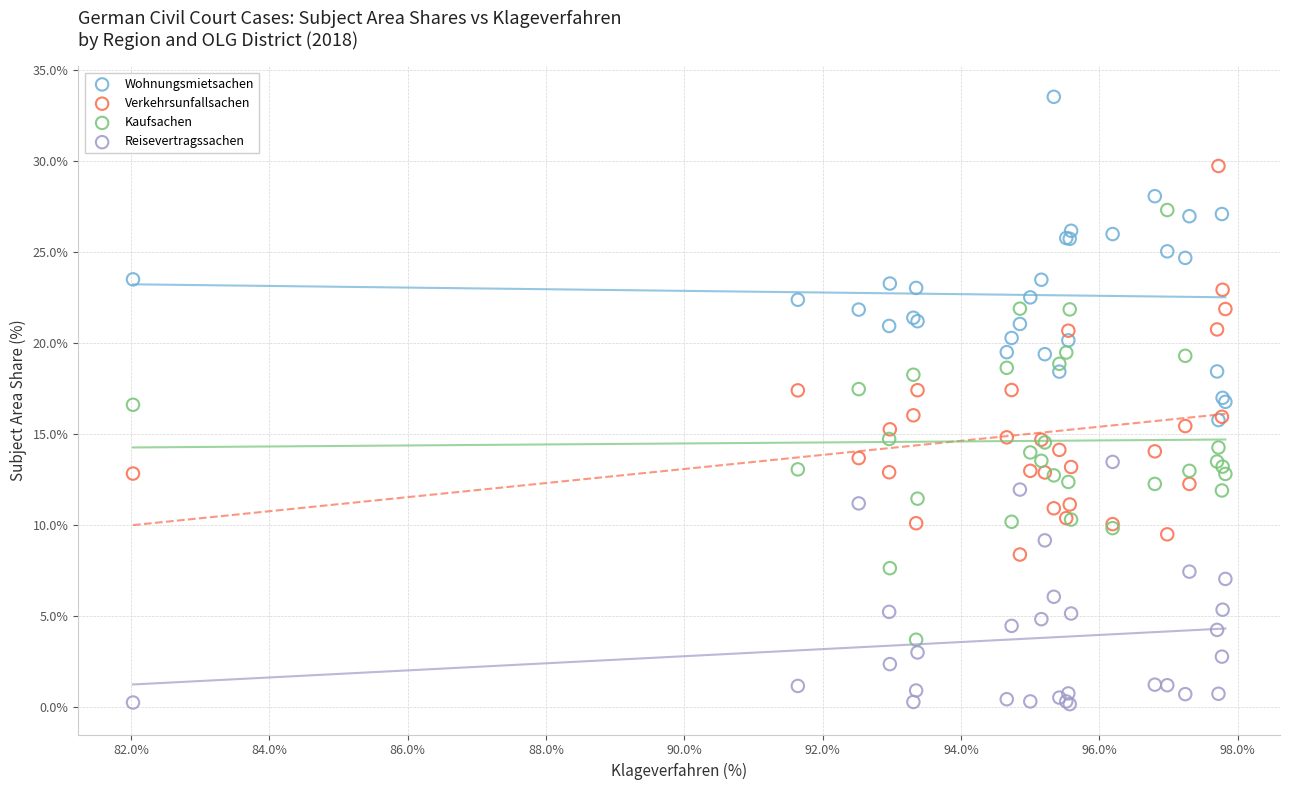

Which series reaches the maximum Y coordinate?

Wohnungsmietsachen